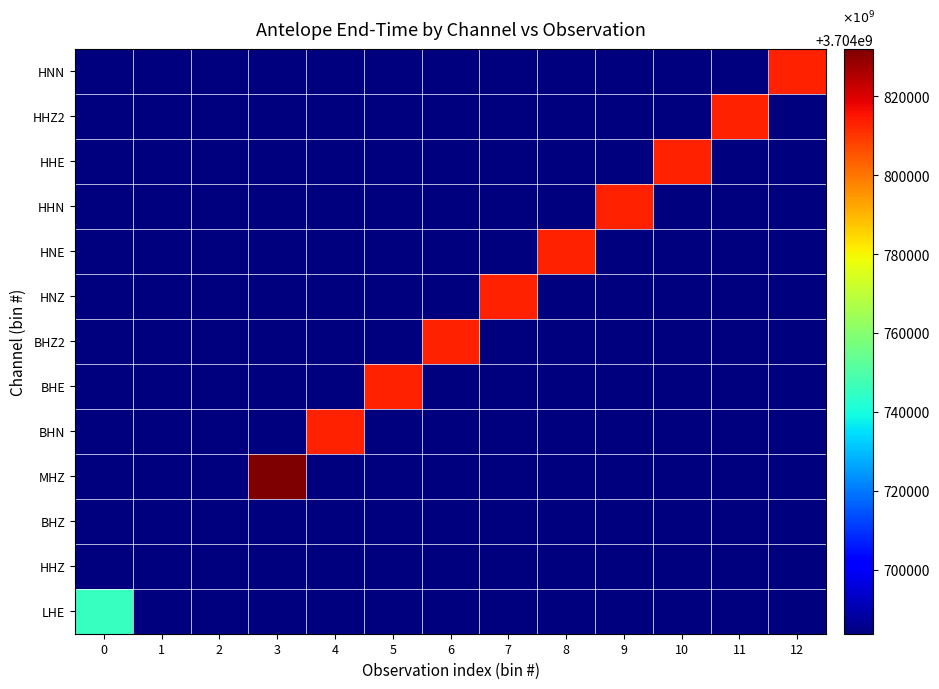

Rank the series at 8 from lowest to highest value.

LHE, HHZ, BHZ, MHZ, BHN, BHE, BHZ2, HNZ, HHN, HHE, HHZ2, HNN, HNE